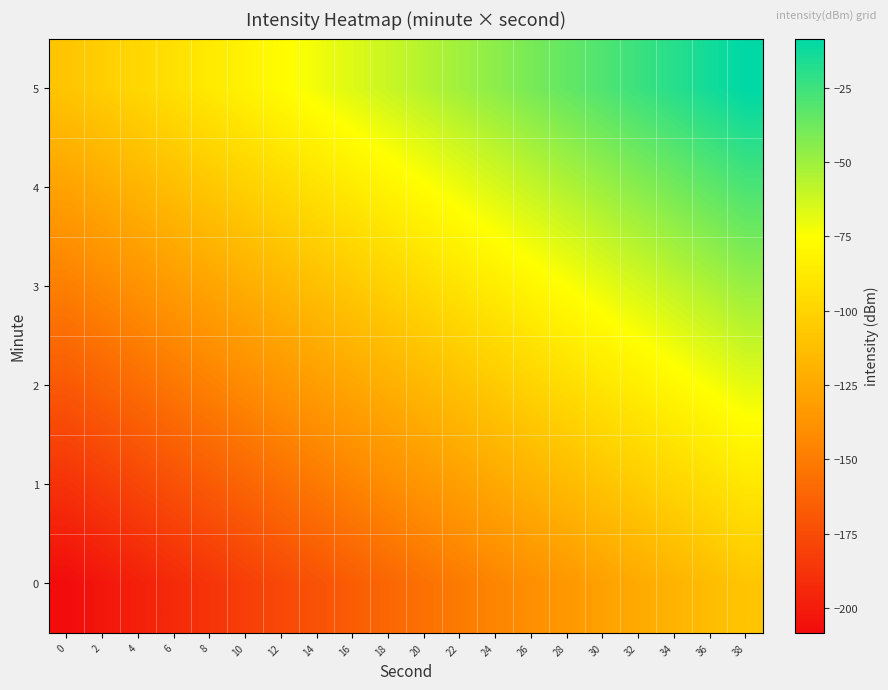

Reading left to right, transcribe all the data shown in this chart.

0: 0=-208.4	2=-203.2	4=-197.9	6=-192.6	8=-187.4	10=-182.1	12=-176.8	14=-171.6	16=-166.3	18=-161.1	20=-155.8	22=-150.5	24=-145.3	26=-140.0	28=-134.7	30=-129.5	32=-124.2	34=-118.9	36=-113.7	38=-108.4
1: 0=-188.4	2=-183.2	4=-177.9	6=-172.6	8=-167.4	10=-162.1	12=-156.8	14=-151.6	16=-146.3	18=-141.1	20=-135.8	22=-130.5	24=-125.3	26=-120.0	28=-114.7	30=-109.5	32=-104.2	34=-98.9	36=-93.7	38=-88.4
2: 0=-168.4	2=-163.2	4=-157.9	6=-152.6	8=-147.4	10=-142.1	12=-136.8	14=-131.6	16=-126.3	18=-121.1	20=-115.8	22=-110.5	24=-105.3	26=-100.0	28=-94.7	30=-89.5	32=-84.2	34=-78.9	36=-73.7	38=-68.4
3: 0=-148.4	2=-143.2	4=-137.9	6=-132.6	8=-127.4	10=-122.1	12=-116.8	14=-111.6	16=-106.3	18=-101.1	20=-95.8	22=-90.5	24=-85.3	26=-80.0	28=-74.7	30=-69.5	32=-64.2	34=-58.9	36=-53.7	38=-48.4
4: 0=-128.4	2=-123.2	4=-117.9	6=-112.6	8=-107.4	10=-102.1	12=-96.8	14=-91.6	16=-86.3	18=-81.1	20=-75.8	22=-70.5	24=-65.3	26=-60.0	28=-54.7	30=-49.5	32=-44.2	34=-38.9	36=-33.7	38=-28.4
5: 0=-108.4	2=-103.2	4=-97.9	6=-92.6	8=-87.4	10=-82.1	12=-76.8	14=-71.6	16=-66.3	18=-61.1	20=-55.8	22=-50.5	24=-45.3	26=-40.0	28=-34.7	30=-29.5	32=-24.2	34=-18.9	36=-13.7	38=-8.4